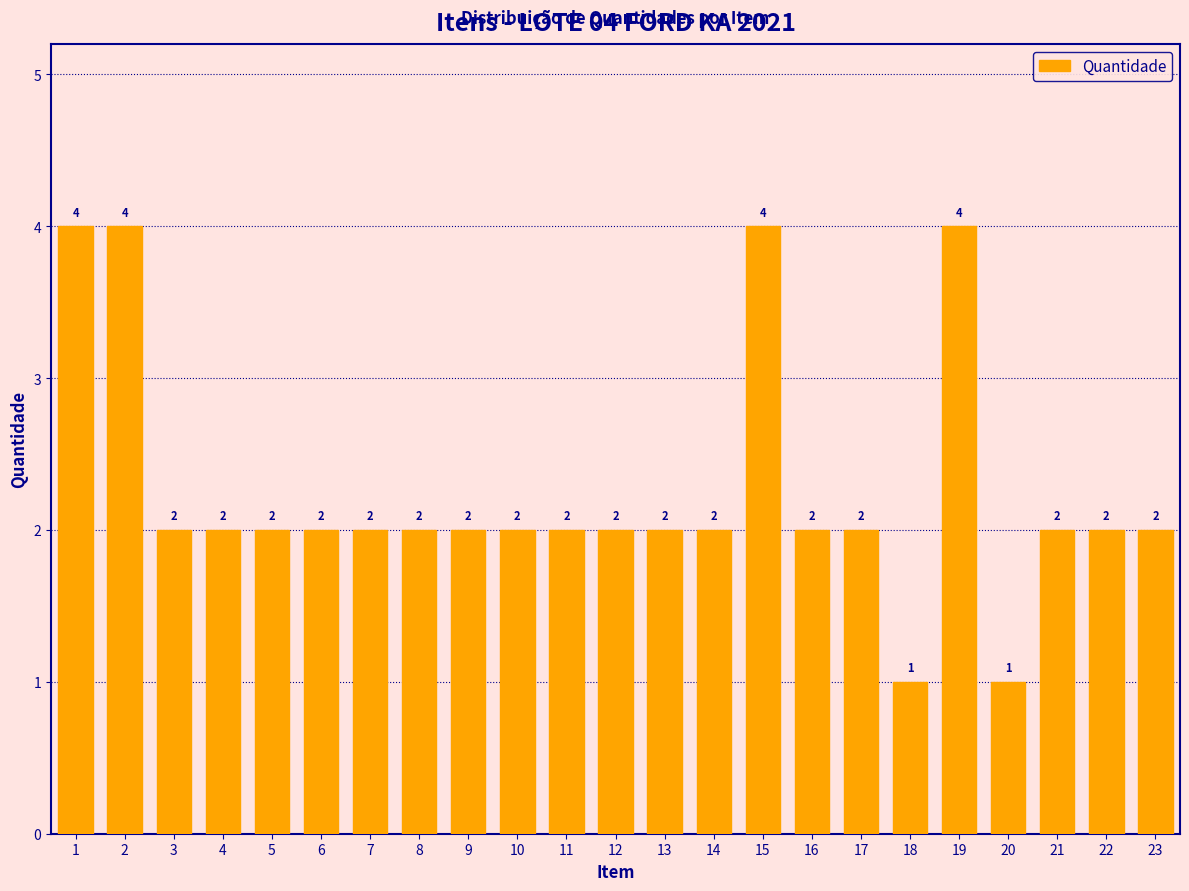

Reading right to left, extract all data points from this chart.

2	2	2	1	4	1	2	2	4	2	2	2	2	2	2	2	2	2	2	2	2	4	4